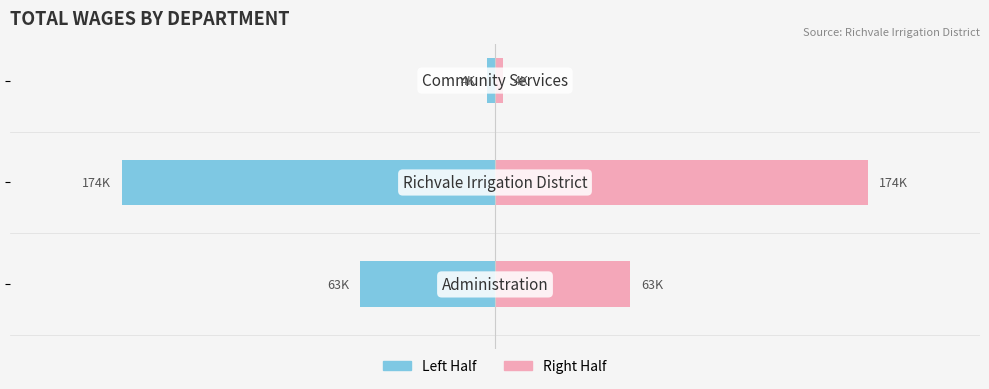

True or false: Left Half has a value of -174269.5 at −200000.

True